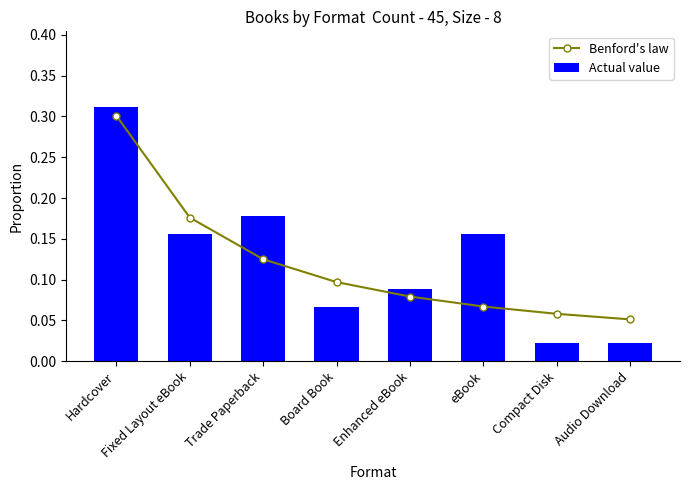

The value of Actual value at Audio Download is 0.0. True or false?

False